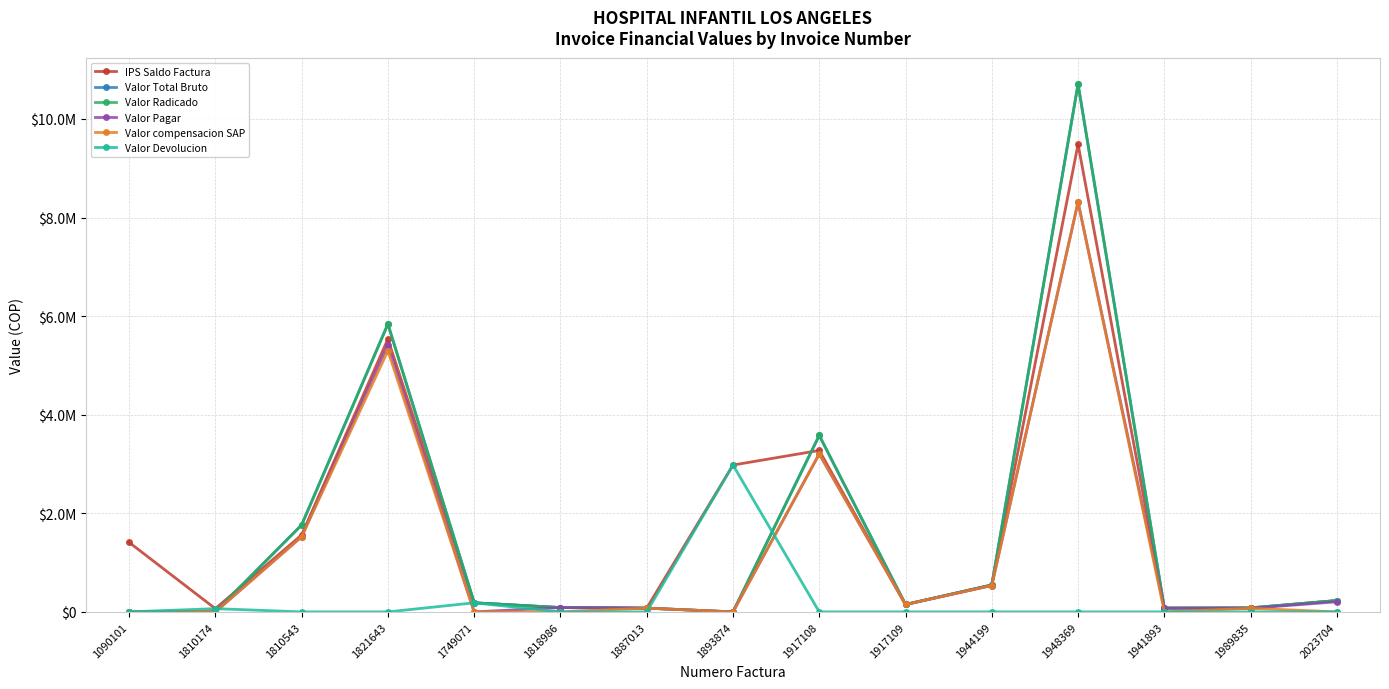

At how many categories does at least one series exceed 361796?

7